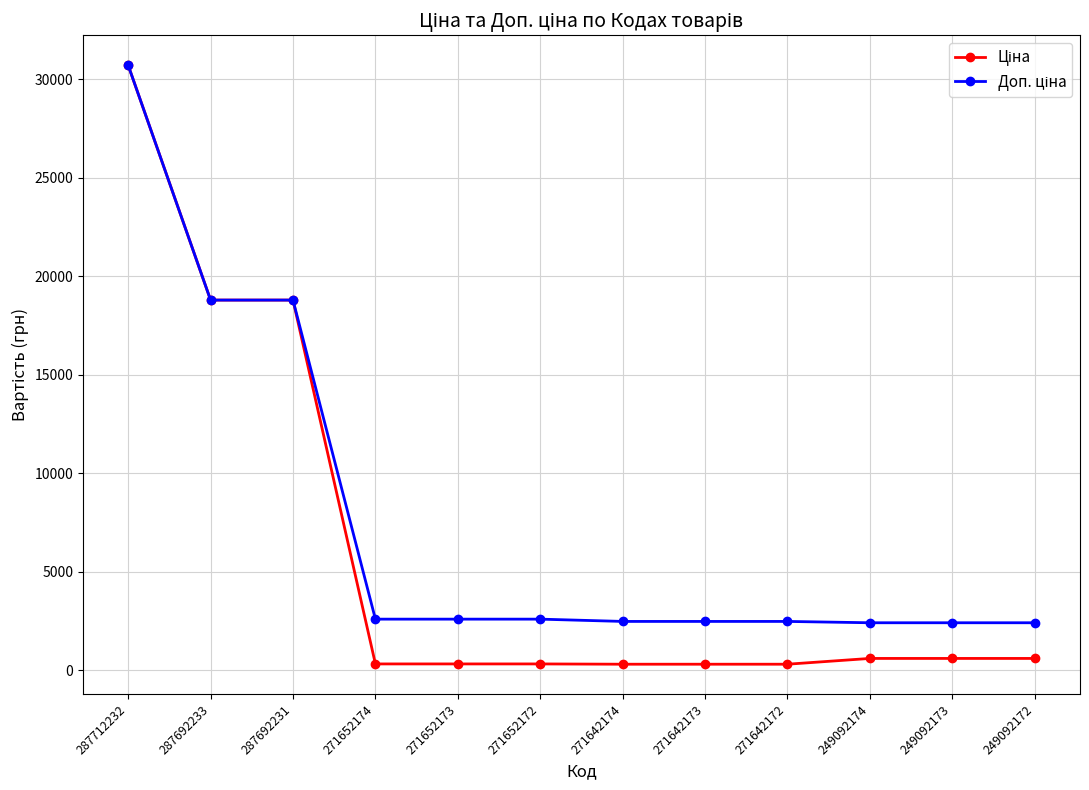

What is the greatest value displayed?

30717.1